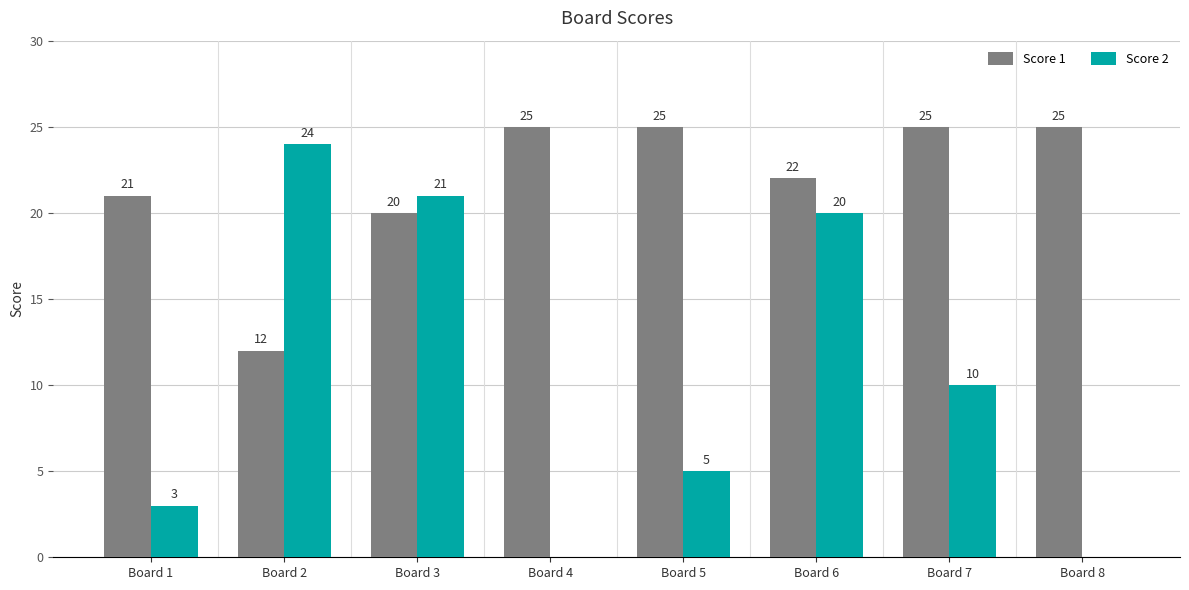

Is it true that Score 2 equals 9 at Board 4?

False